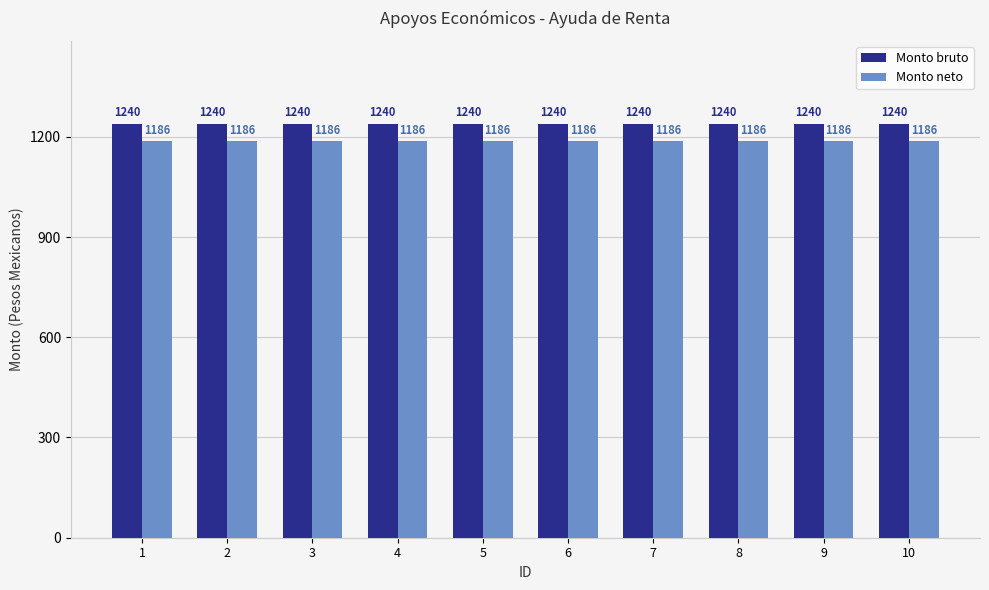

What is the sum of all Monto neto values?

11861.9